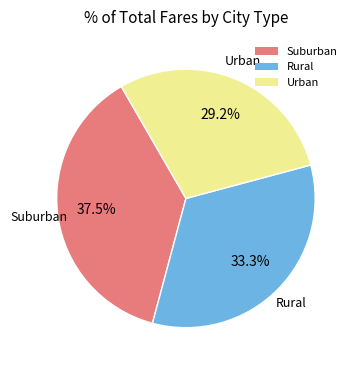

What is the ratio of the value at Urban to the value at Suburban?

0.8